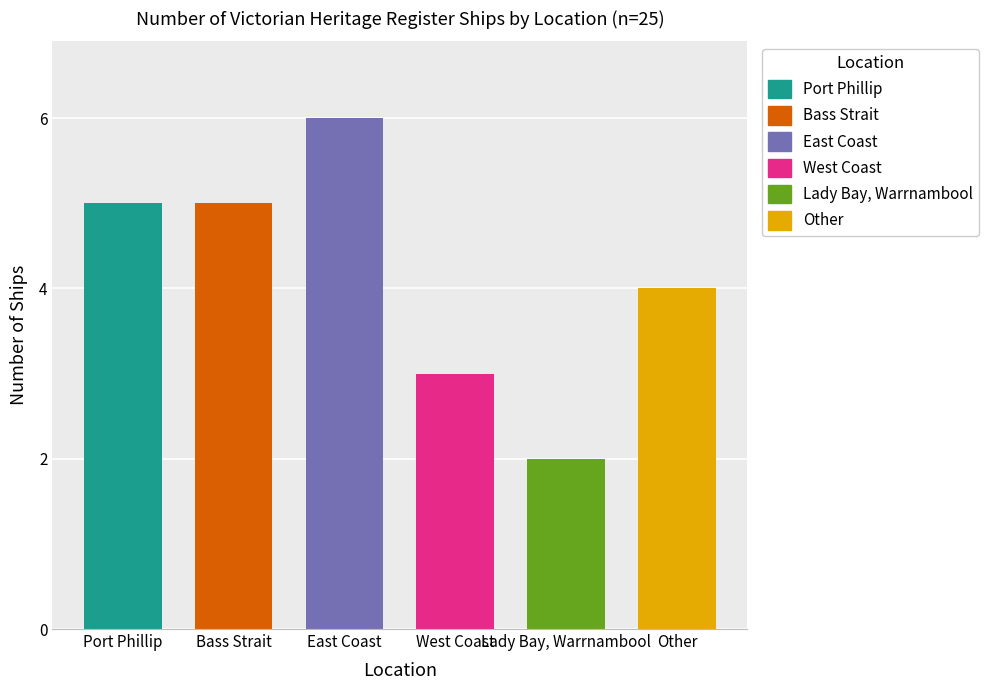

The value at Lady Bay, Warrnambool is 2. True or false?

True